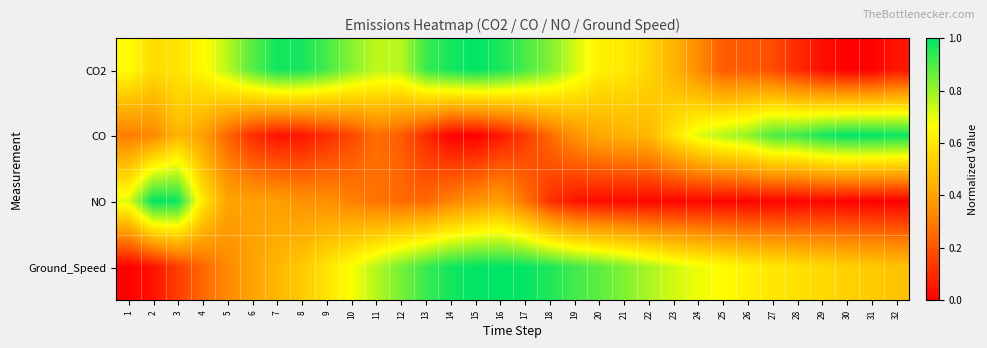

What is the spread (max minus min) of values at 2?

1.0